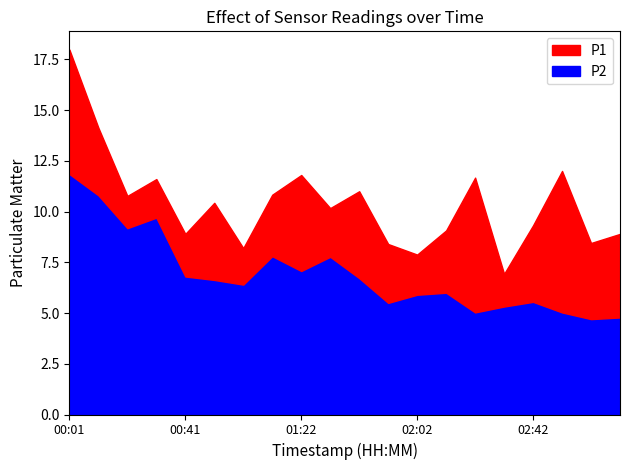

Which category has the highest value across all series?

00:01